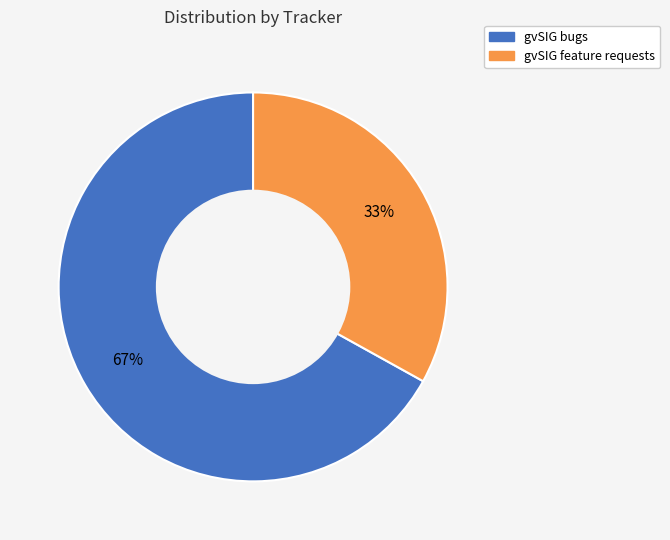

To the nearest percent, what is the average slice percentage?

50%